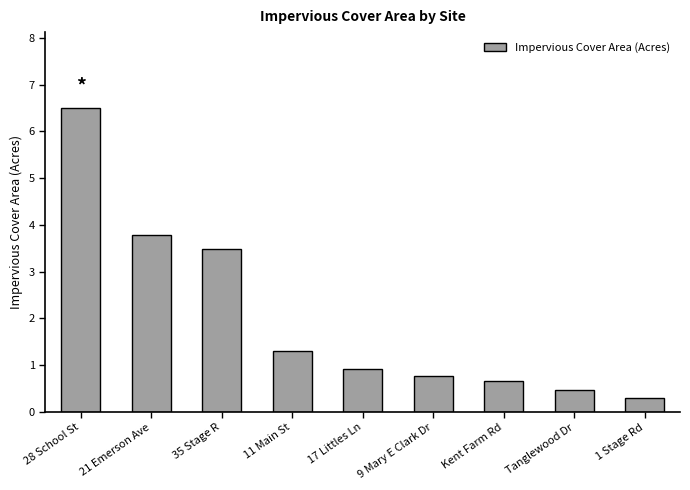

The chart shows a value of 3.5 at 35 Stage R. True or false?

True